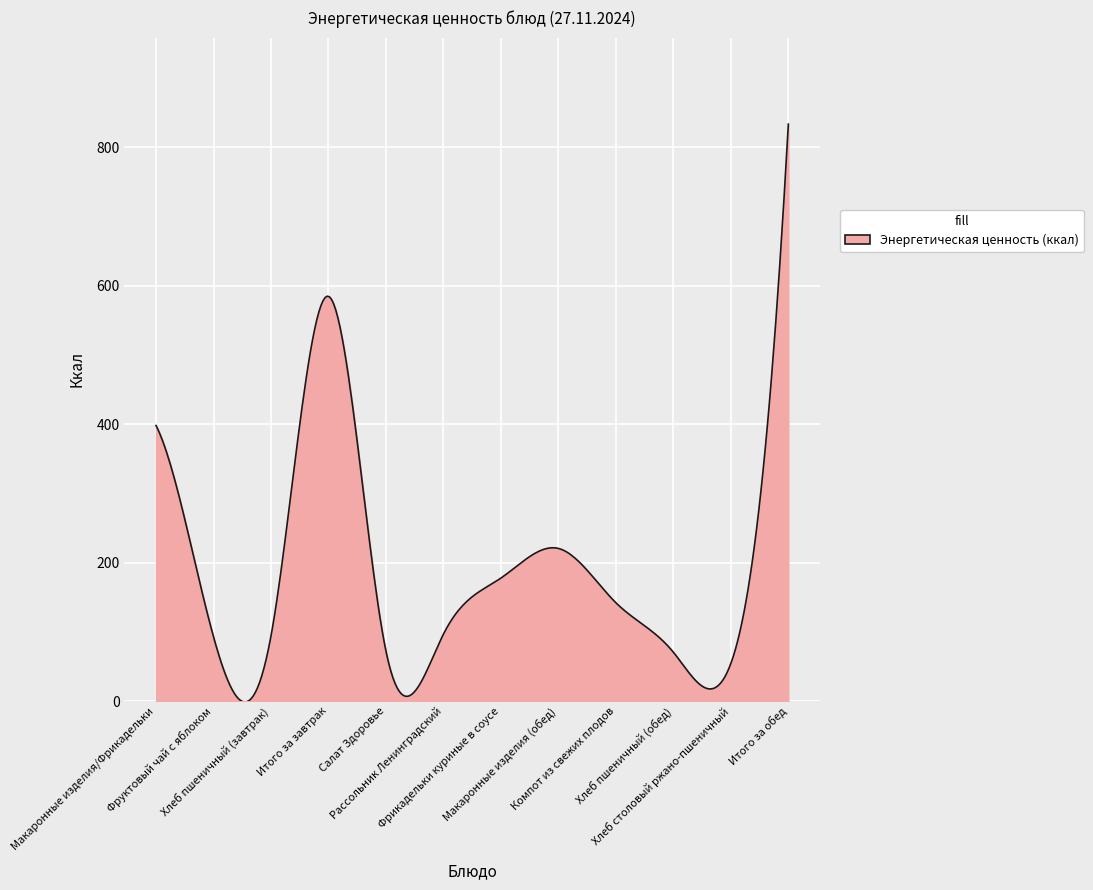

What is the difference between the maximum and minimum values?

835.2